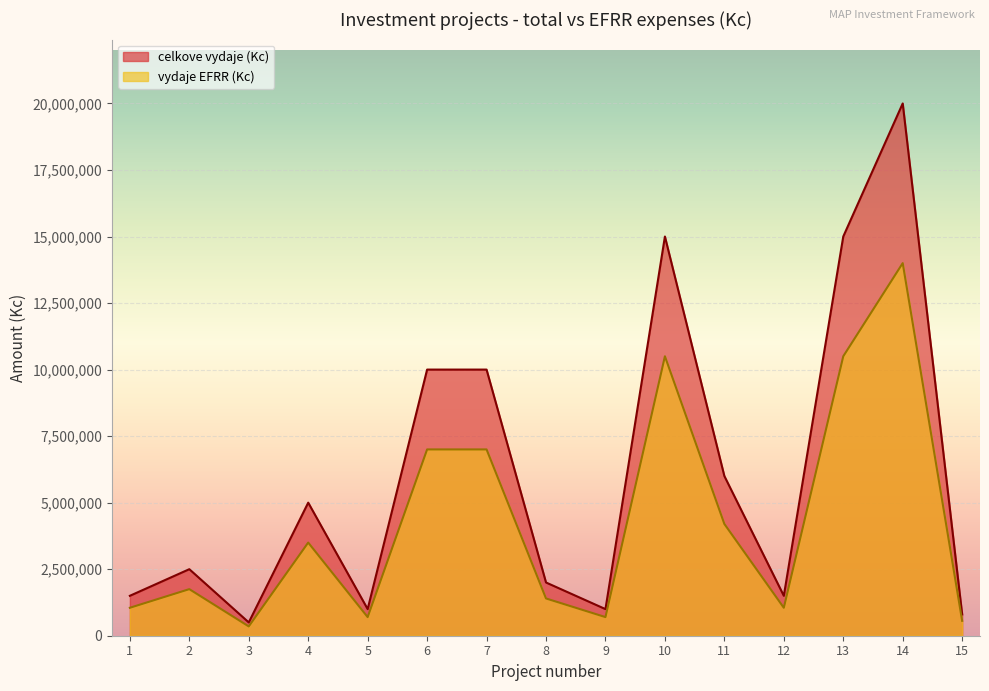

True or false: celkove vydaje (Kc) has a value of 20000000 at 14.

True